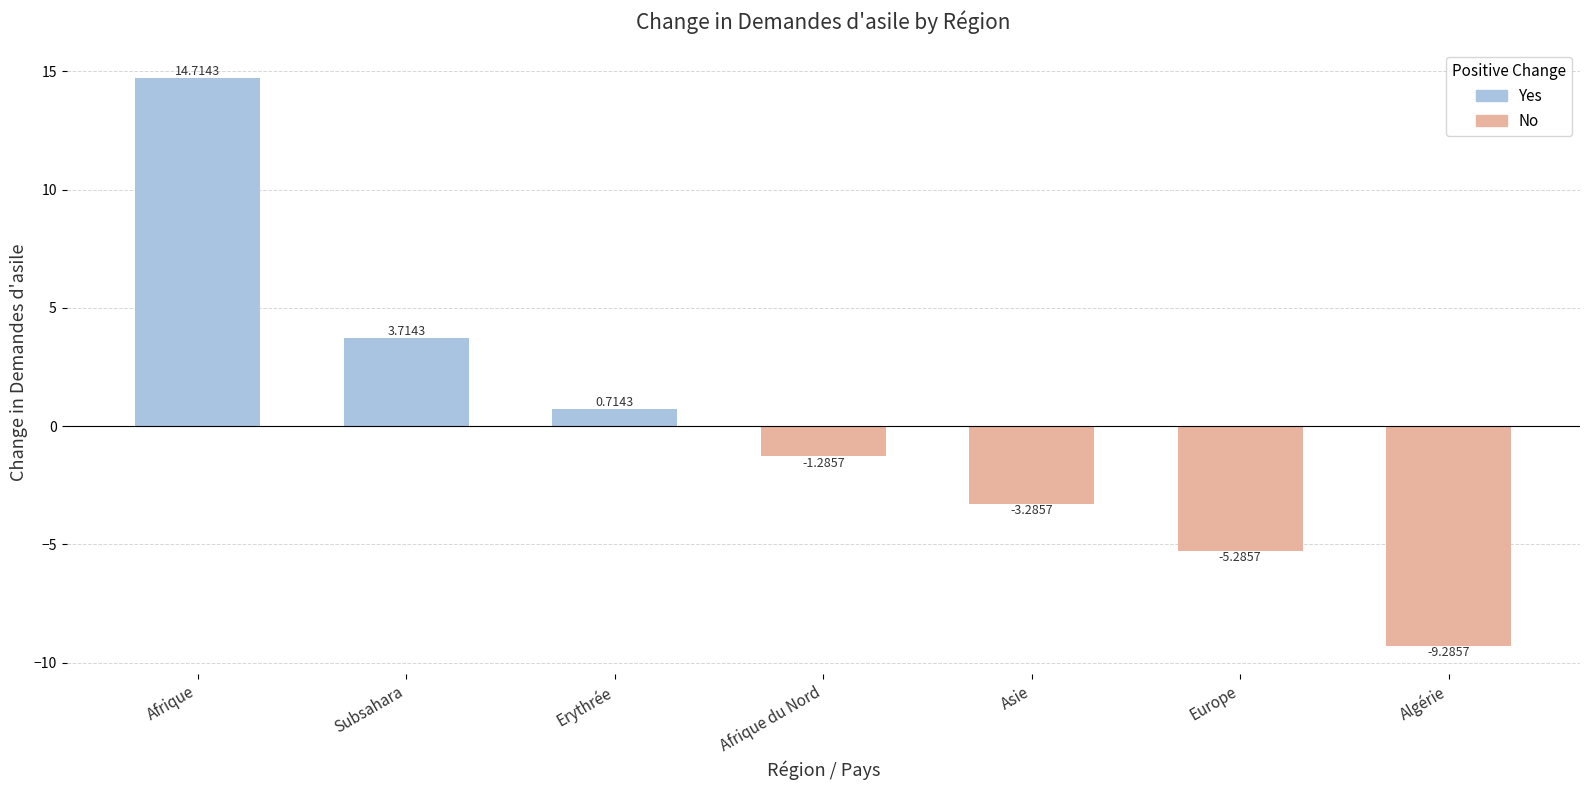

What is the change in value from Asie to Algérie?

-6